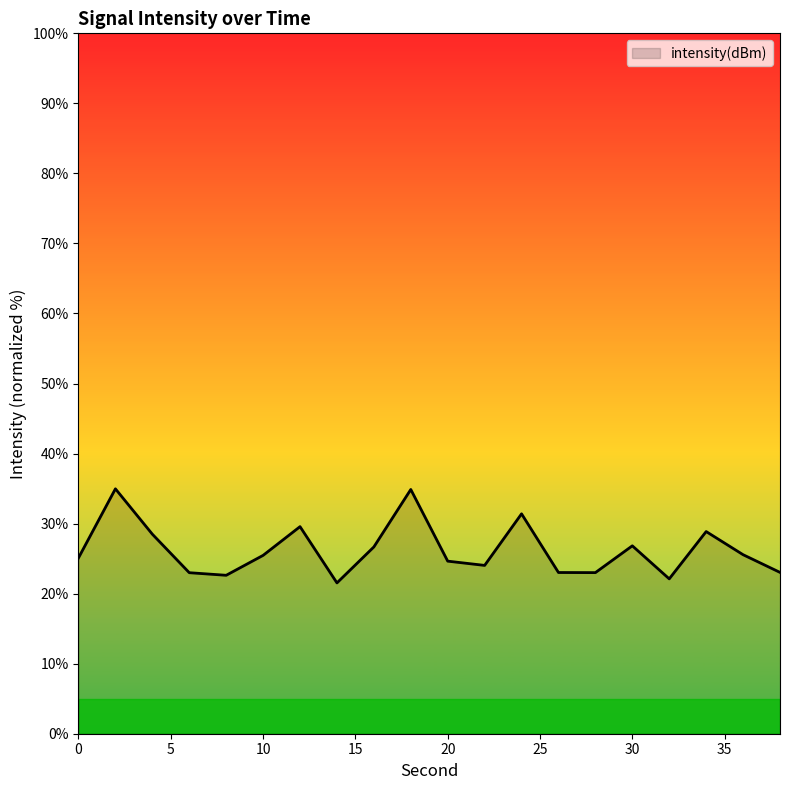

What is the smallest value displayed?

21.5